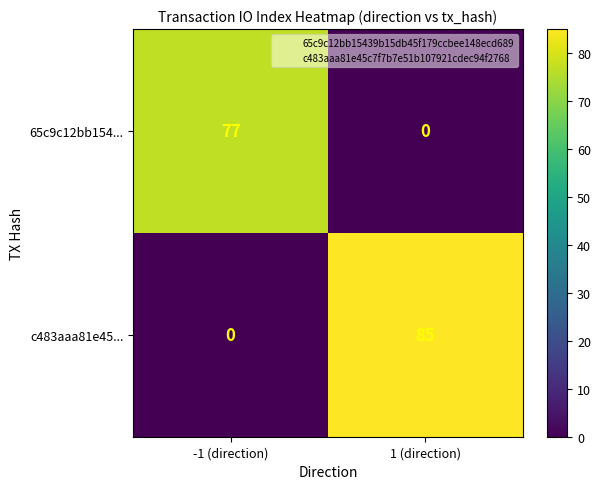

True or false: c483aaa81e45... has a value of 0 at -1 (direction).

True